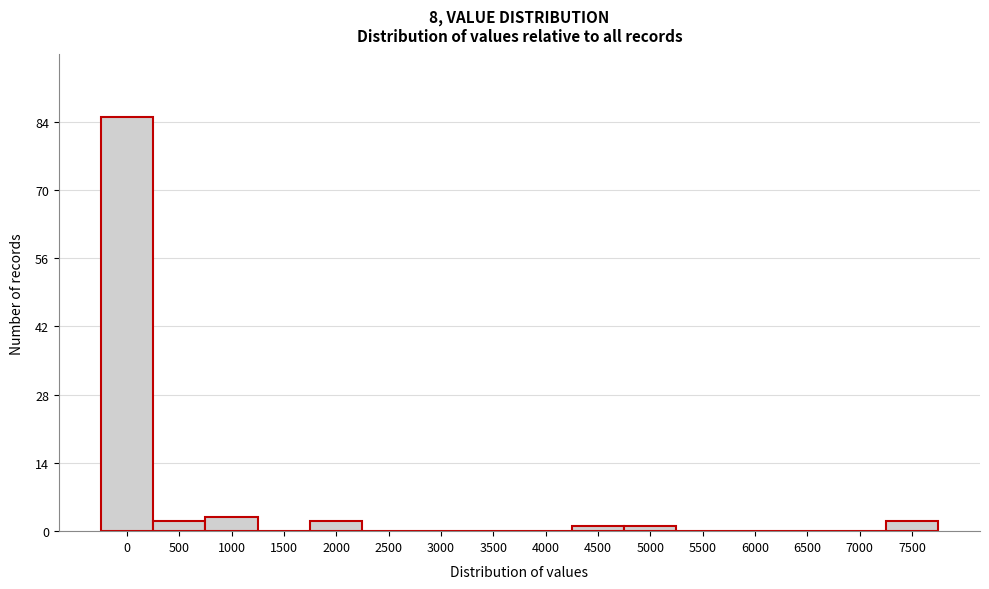

Reading left to right, transcribe all the data shown in this chart.

0=85	500=2	1000=3	1500=0	2000=2	2500=0	3000=0	3500=0	4000=0	4500=1	5000=1	5500=0	6000=0	6500=0	7000=0	7500=2